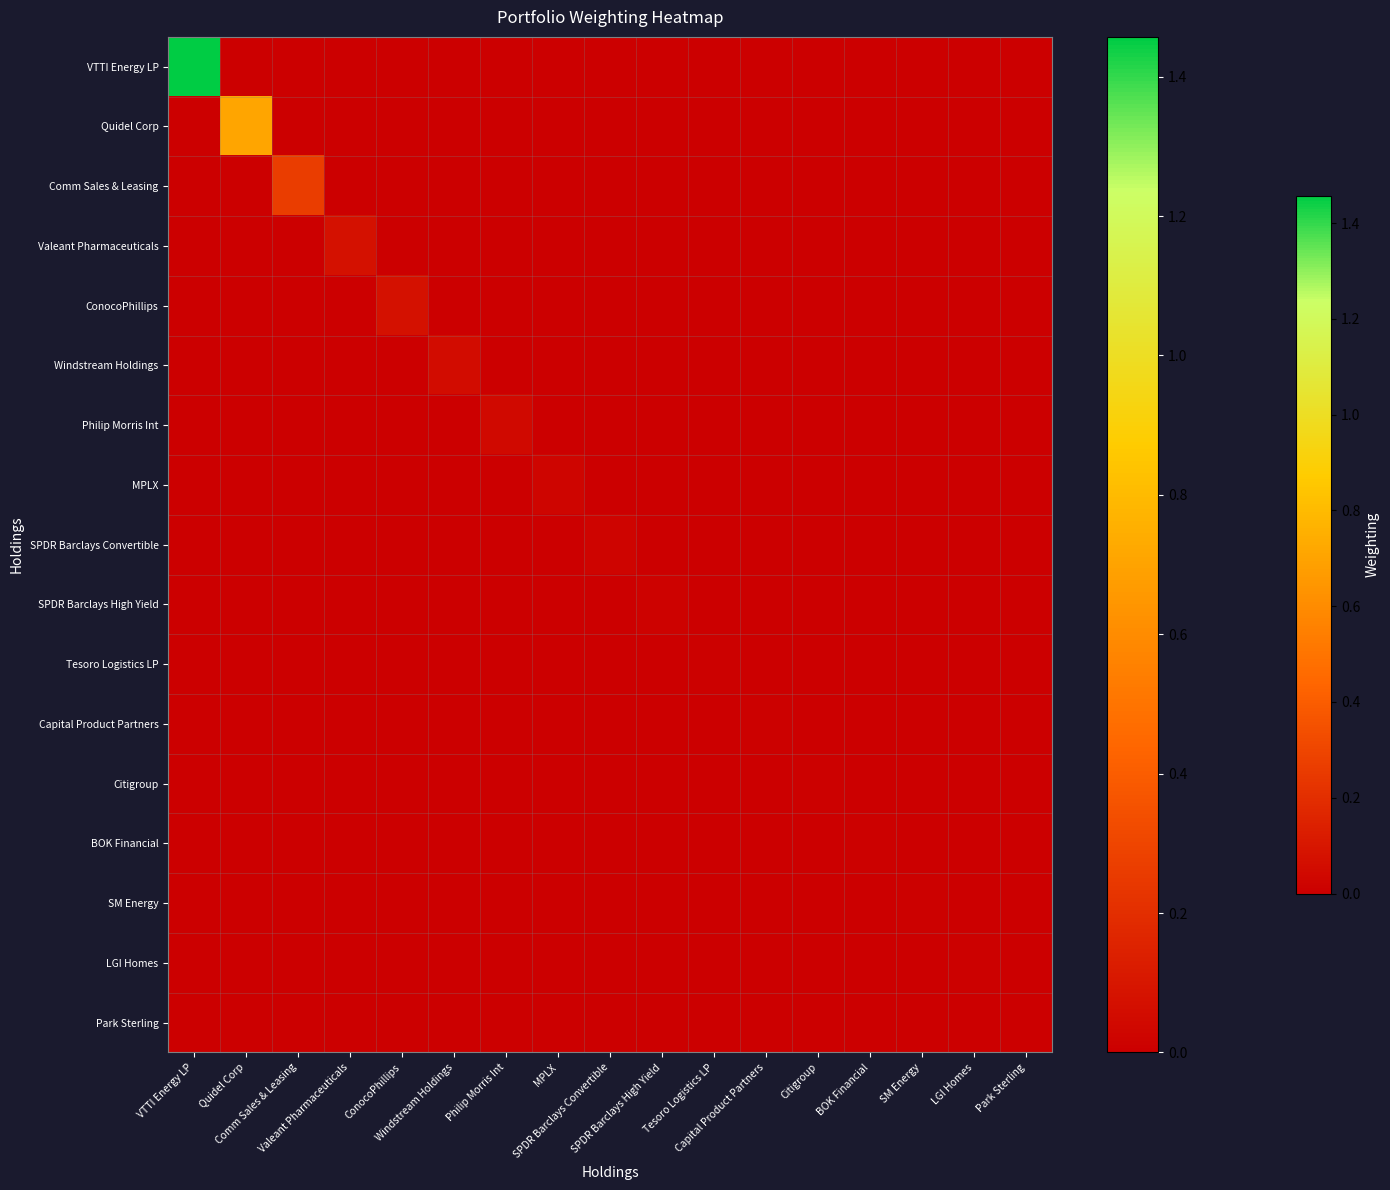

Reading left to right, extract all data points from this chart.

VTTI Energy LP: VTTI Energy LP=1.5	Quidel Corp=0.0	Comm Sales & Leasing=0.0	Valeant Pharmaceuticals=0.0	ConocoPhillips=0.0	Windstream Holdings=0.0	Philip Morris Int=0.0	MPLX=0.0	SPDR Barclays Convertible=0.0	SPDR Barclays High Yield=0.0	Tesoro Logistics LP=0.0	Capital Product Partners=0.0	Citigroup=0.0	BOK Financial=0.0	SM Energy=0.0	LGI Homes=0.0	Park Sterling=0.0
Quidel Corp: VTTI Energy LP=0.0	Quidel Corp=0.7	Comm Sales & Leasing=0.0	Valeant Pharmaceuticals=0.0	ConocoPhillips=0.0	Windstream Holdings=0.0	Philip Morris Int=0.0	MPLX=0.0	SPDR Barclays Convertible=0.0	SPDR Barclays High Yield=0.0	Tesoro Logistics LP=0.0	Capital Product Partners=0.0	Citigroup=0.0	BOK Financial=0.0	SM Energy=0.0	LGI Homes=0.0	Park Sterling=0.0
Comm Sales & Leasing: VTTI Energy LP=0.0	Quidel Corp=0.0	Comm Sales & Leasing=0.3	Valeant Pharmaceuticals=0.0	ConocoPhillips=0.0	Windstream Holdings=0.0	Philip Morris Int=0.0	MPLX=0.0	SPDR Barclays Convertible=0.0	SPDR Barclays High Yield=0.0	Tesoro Logistics LP=0.0	Capital Product Partners=0.0	Citigroup=0.0	BOK Financial=0.0	SM Energy=0.0	LGI Homes=0.0	Park Sterling=0.0
Valeant Pharmaceuticals: VTTI Energy LP=0.0	Quidel Corp=0.0	Comm Sales & Leasing=0.0	Valeant Pharmaceuticals=0.1	ConocoPhillips=0.0	Windstream Holdings=0.0	Philip Morris Int=0.0	MPLX=0.0	SPDR Barclays Convertible=0.0	SPDR Barclays High Yield=0.0	Tesoro Logistics LP=0.0	Capital Product Partners=0.0	Citigroup=0.0	BOK Financial=0.0	SM Energy=0.0	LGI Homes=0.0	Park Sterling=0.0
ConocoPhillips: VTTI Energy LP=0.0	Quidel Corp=0.0	Comm Sales & Leasing=0.0	Valeant Pharmaceuticals=0.0	ConocoPhillips=0.1	Windstream Holdings=0.0	Philip Morris Int=0.0	MPLX=0.0	SPDR Barclays Convertible=0.0	SPDR Barclays High Yield=0.0	Tesoro Logistics LP=0.0	Capital Product Partners=0.0	Citigroup=0.0	BOK Financial=0.0	SM Energy=0.0	LGI Homes=0.0	Park Sterling=0.0
Windstream Holdings: VTTI Energy LP=0.0	Quidel Corp=0.0	Comm Sales & Leasing=0.0	Valeant Pharmaceuticals=0.0	ConocoPhillips=0.0	Windstream Holdings=0.1	Philip Morris Int=0.0	MPLX=0.0	SPDR Barclays Convertible=0.0	SPDR Barclays High Yield=0.0	Tesoro Logistics LP=0.0	Capital Product Partners=0.0	Citigroup=0.0	BOK Financial=0.0	SM Energy=0.0	LGI Homes=0.0	Park Sterling=0.0
Philip Morris Int: VTTI Energy LP=0.0	Quidel Corp=0.0	Comm Sales & Leasing=0.0	Valeant Pharmaceuticals=0.0	ConocoPhillips=0.0	Windstream Holdings=0.0	Philip Morris Int=0.0	MPLX=0.0	SPDR Barclays Convertible=0.0	SPDR Barclays High Yield=0.0	Tesoro Logistics LP=0.0	Capital Product Partners=0.0	Citigroup=0.0	BOK Financial=0.0	SM Energy=0.0	LGI Homes=0.0	Park Sterling=0.0
MPLX: VTTI Energy LP=0.0	Quidel Corp=0.0	Comm Sales & Leasing=0.0	Valeant Pharmaceuticals=0.0	ConocoPhillips=0.0	Windstream Holdings=0.0	Philip Morris Int=0.0	MPLX=0.0	SPDR Barclays Convertible=0.0	SPDR Barclays High Yield=0.0	Tesoro Logistics LP=0.0	Capital Product Partners=0.0	Citigroup=0.0	BOK Financial=0.0	SM Energy=0.0	LGI Homes=0.0	Park Sterling=0.0
SPDR Barclays Convertible: VTTI Energy LP=0.0	Quidel Corp=0.0	Comm Sales & Leasing=0.0	Valeant Pharmaceuticals=0.0	ConocoPhillips=0.0	Windstream Holdings=0.0	Philip Morris Int=0.0	MPLX=0.0	SPDR Barclays Convertible=0.0	SPDR Barclays High Yield=0.0	Tesoro Logistics LP=0.0	Capital Product Partners=0.0	Citigroup=0.0	BOK Financial=0.0	SM Energy=0.0	LGI Homes=0.0	Park Sterling=0.0
SPDR Barclays High Yield: VTTI Energy LP=0.0	Quidel Corp=0.0	Comm Sales & Leasing=0.0	Valeant Pharmaceuticals=0.0	ConocoPhillips=0.0	Windstream Holdings=0.0	Philip Morris Int=0.0	MPLX=0.0	SPDR Barclays Convertible=0.0	SPDR Barclays High Yield=0.0	Tesoro Logistics LP=0.0	Capital Product Partners=0.0	Citigroup=0.0	BOK Financial=0.0	SM Energy=0.0	LGI Homes=0.0	Park Sterling=0.0
Tesoro Logistics LP: VTTI Energy LP=0.0	Quidel Corp=0.0	Comm Sales & Leasing=0.0	Valeant Pharmaceuticals=0.0	ConocoPhillips=0.0	Windstream Holdings=0.0	Philip Morris Int=0.0	MPLX=0.0	SPDR Barclays Convertible=0.0	SPDR Barclays High Yield=0.0	Tesoro Logistics LP=0.0	Capital Product Partners=0.0	Citigroup=0.0	BOK Financial=0.0	SM Energy=0.0	LGI Homes=0.0	Park Sterling=0.0
Capital Product Partners: VTTI Energy LP=0.0	Quidel Corp=0.0	Comm Sales & Leasing=0.0	Valeant Pharmaceuticals=0.0	ConocoPhillips=0.0	Windstream Holdings=0.0	Philip Morris Int=0.0	MPLX=0.0	SPDR Barclays Convertible=0.0	SPDR Barclays High Yield=0.0	Tesoro Logistics LP=0.0	Capital Product Partners=0.0	Citigroup=0.0	BOK Financial=0.0	SM Energy=0.0	LGI Homes=0.0	Park Sterling=0.0
Citigroup: VTTI Energy LP=0.0	Quidel Corp=0.0	Comm Sales & Leasing=0.0	Valeant Pharmaceuticals=0.0	ConocoPhillips=0.0	Windstream Holdings=0.0	Philip Morris Int=0.0	MPLX=0.0	SPDR Barclays Convertible=0.0	SPDR Barclays High Yield=0.0	Tesoro Logistics LP=0.0	Capital Product Partners=0.0	Citigroup=0.0	BOK Financial=0.0	SM Energy=0.0	LGI Homes=0.0	Park Sterling=0.0
BOK Financial: VTTI Energy LP=0.0	Quidel Corp=0.0	Comm Sales & Leasing=0.0	Valeant Pharmaceuticals=0.0	ConocoPhillips=0.0	Windstream Holdings=0.0	Philip Morris Int=0.0	MPLX=0.0	SPDR Barclays Convertible=0.0	SPDR Barclays High Yield=0.0	Tesoro Logistics LP=0.0	Capital Product Partners=0.0	Citigroup=0.0	BOK Financial=0.0	SM Energy=0.0	LGI Homes=0.0	Park Sterling=0.0
SM Energy: VTTI Energy LP=0.0	Quidel Corp=0.0	Comm Sales & Leasing=0.0	Valeant Pharmaceuticals=0.0	ConocoPhillips=0.0	Windstream Holdings=0.0	Philip Morris Int=0.0	MPLX=0.0	SPDR Barclays Convertible=0.0	SPDR Barclays High Yield=0.0	Tesoro Logistics LP=0.0	Capital Product Partners=0.0	Citigroup=0.0	BOK Financial=0.0	SM Energy=0.0	LGI Homes=0.0	Park Sterling=0.0
LGI Homes: VTTI Energy LP=0.0	Quidel Corp=0.0	Comm Sales & Leasing=0.0	Valeant Pharmaceuticals=0.0	ConocoPhillips=0.0	Windstream Holdings=0.0	Philip Morris Int=0.0	MPLX=0.0	SPDR Barclays Convertible=0.0	SPDR Barclays High Yield=0.0	Tesoro Logistics LP=0.0	Capital Product Partners=0.0	Citigroup=0.0	BOK Financial=0.0	SM Energy=0.0	LGI Homes=0.0	Park Sterling=0.0
Park Sterling: VTTI Energy LP=0.0	Quidel Corp=0.0	Comm Sales & Leasing=0.0	Valeant Pharmaceuticals=0.0	ConocoPhillips=0.0	Windstream Holdings=0.0	Philip Morris Int=0.0	MPLX=0.0	SPDR Barclays Convertible=0.0	SPDR Barclays High Yield=0.0	Tesoro Logistics LP=0.0	Capital Product Partners=0.0	Citigroup=0.0	BOK Financial=0.0	SM Energy=0.0	LGI Homes=0.0	Park Sterling=0.0